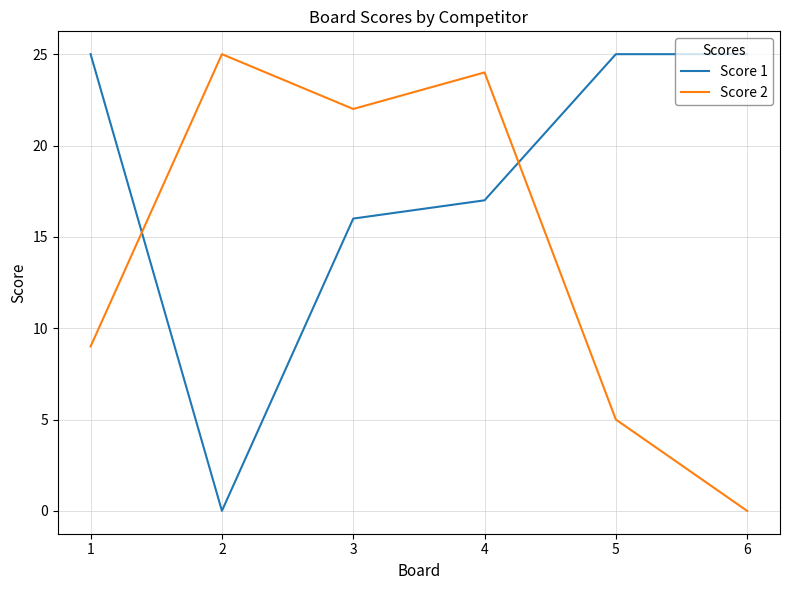

Rank the series by their average value, from highest to lowest.

Score 1, Score 2